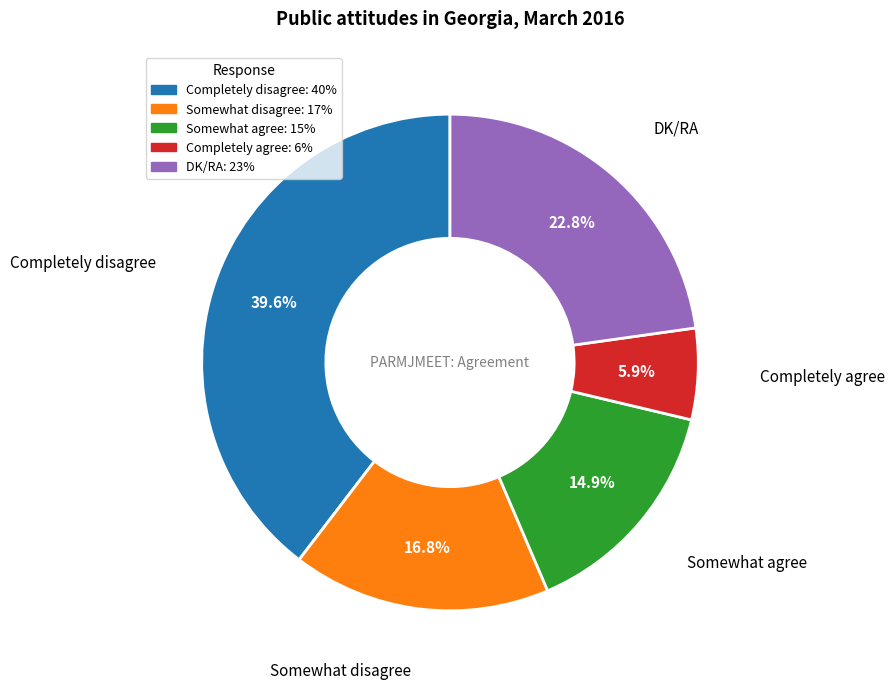

What is the smallest slice in the pie chart?

Completely agree